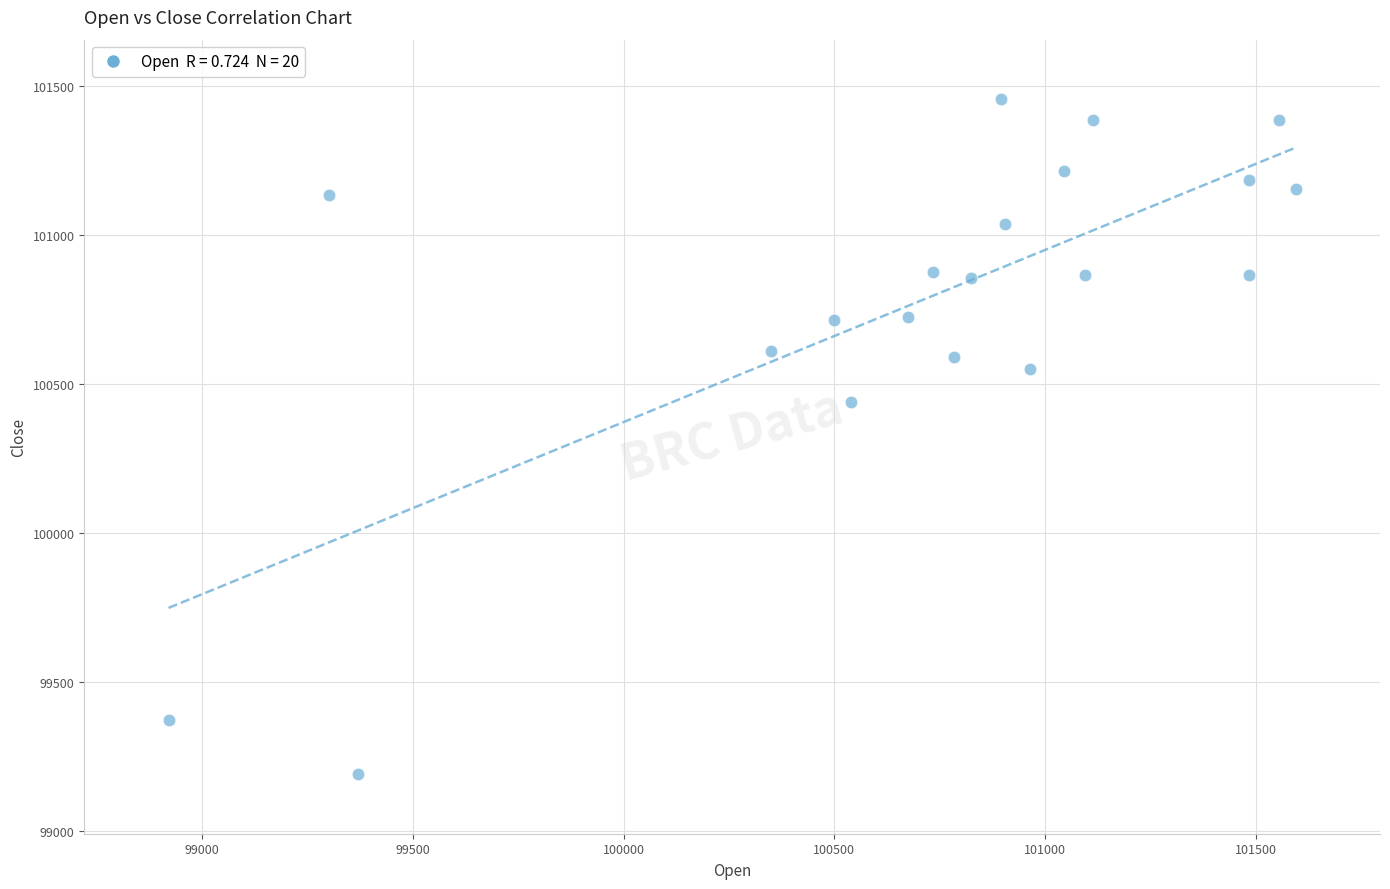

What Y value in the scatter plot is closest to 100322?

100440